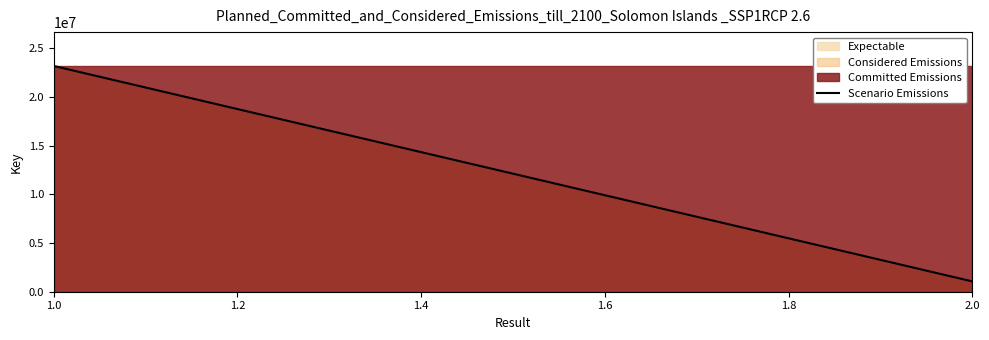

How many lines are shown in the chart?

3